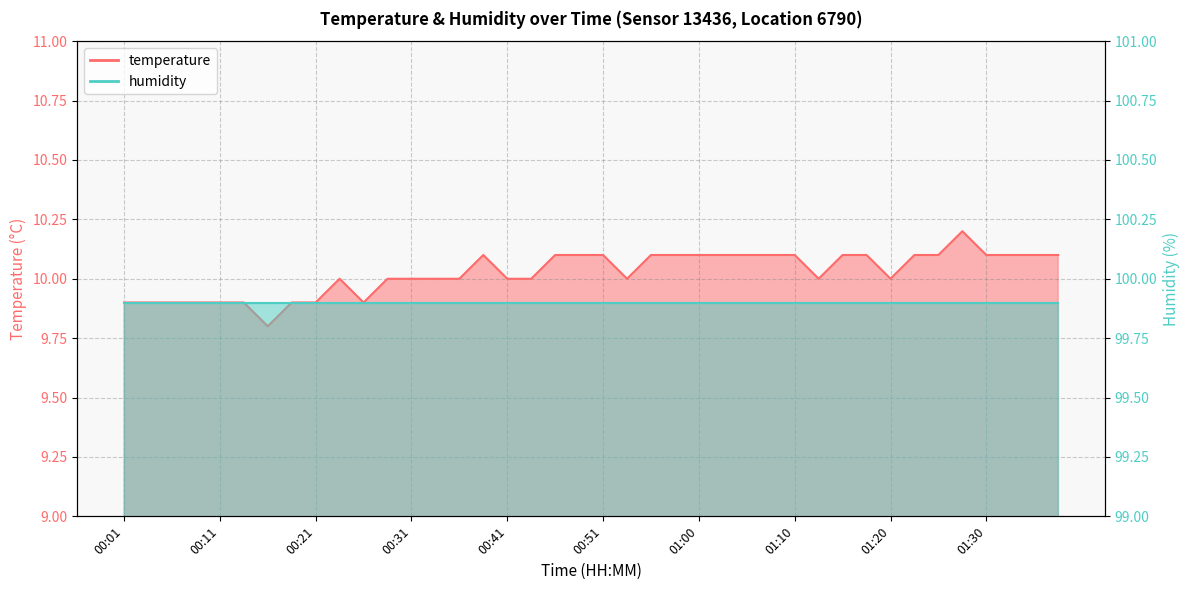

How many interior local peaks (higher than both neighbors) does the data have?

3